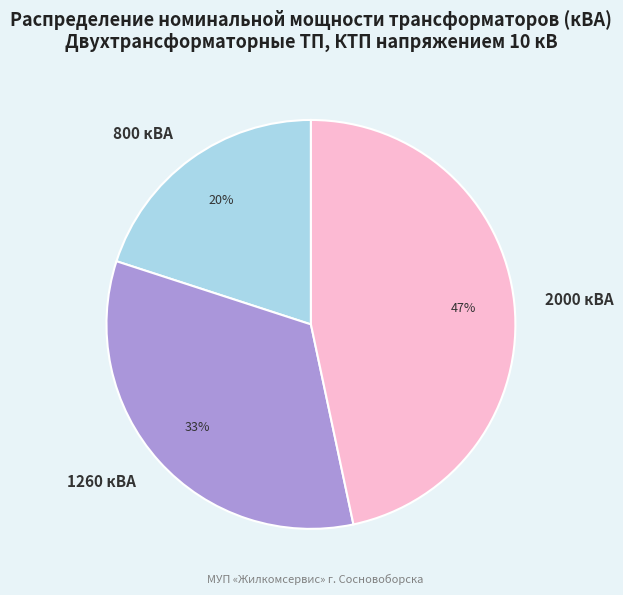

How many slices are in this pie chart?

3